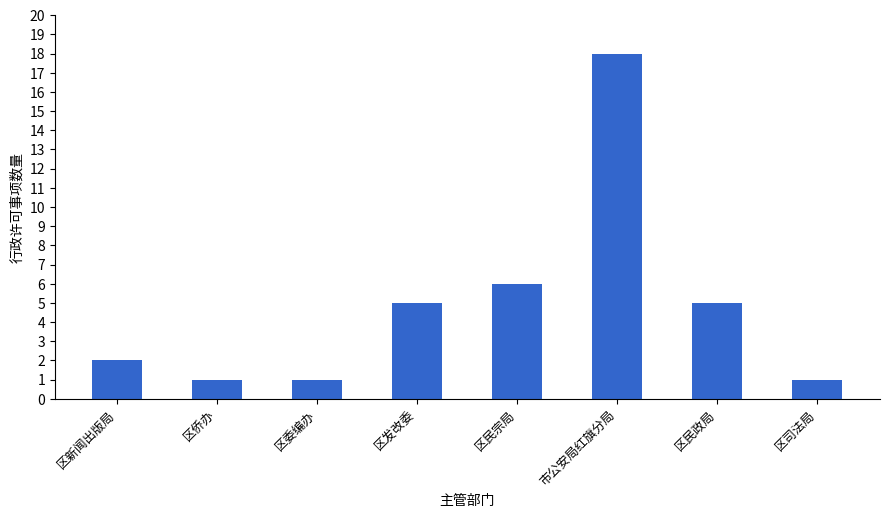

At which category does the chart reach its peak across all series?

市公安局红旗分局